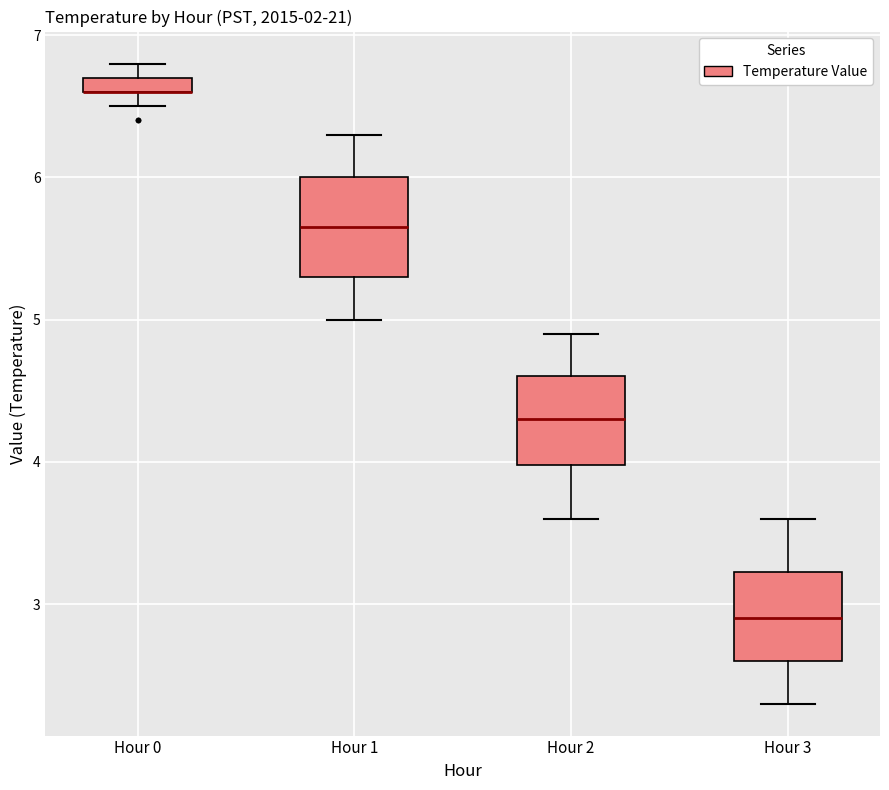

Where is the lower edge of the box for Hour 0 on the y-axis? The values are not printed on the chart, so give them approximately, as read against the axis.

6.6